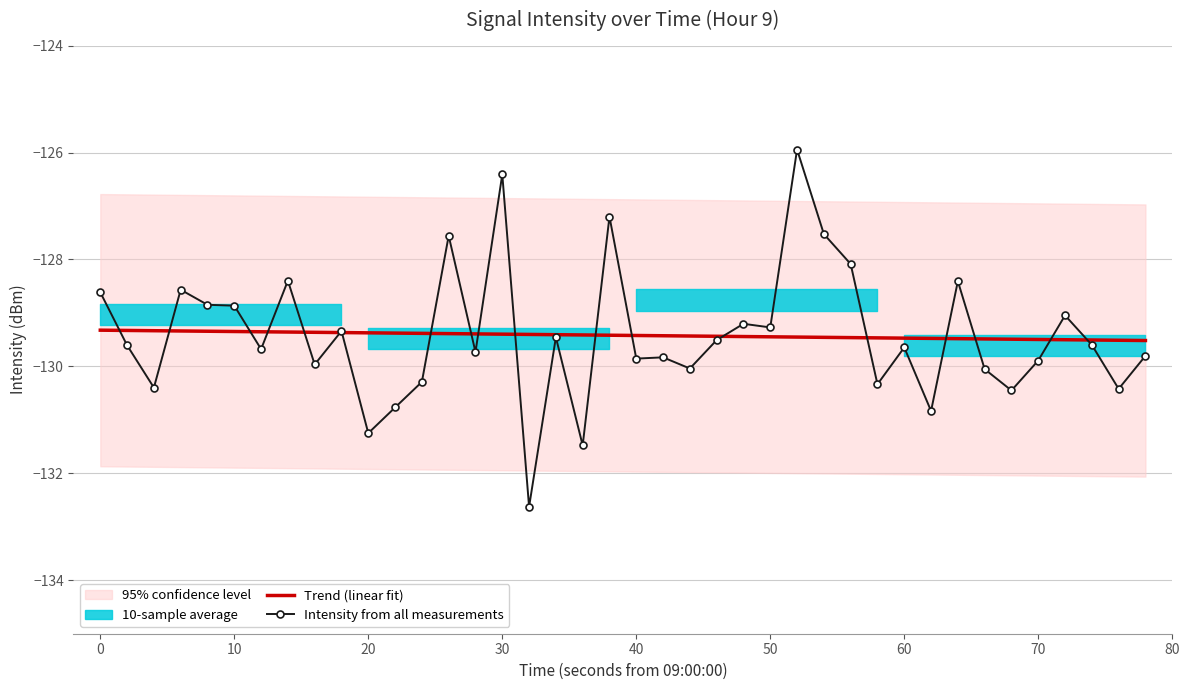

Rank the series by their average value, from highest to lowest.

Trend (linear fit), Intensity from all measurements